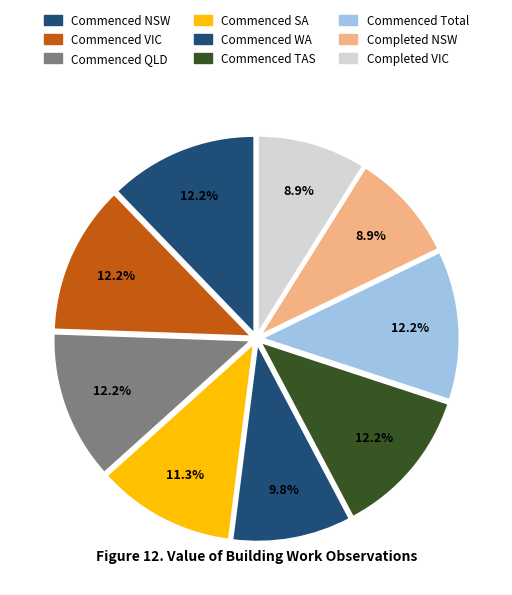

Is there any slice that represents more than half of the pie?

No